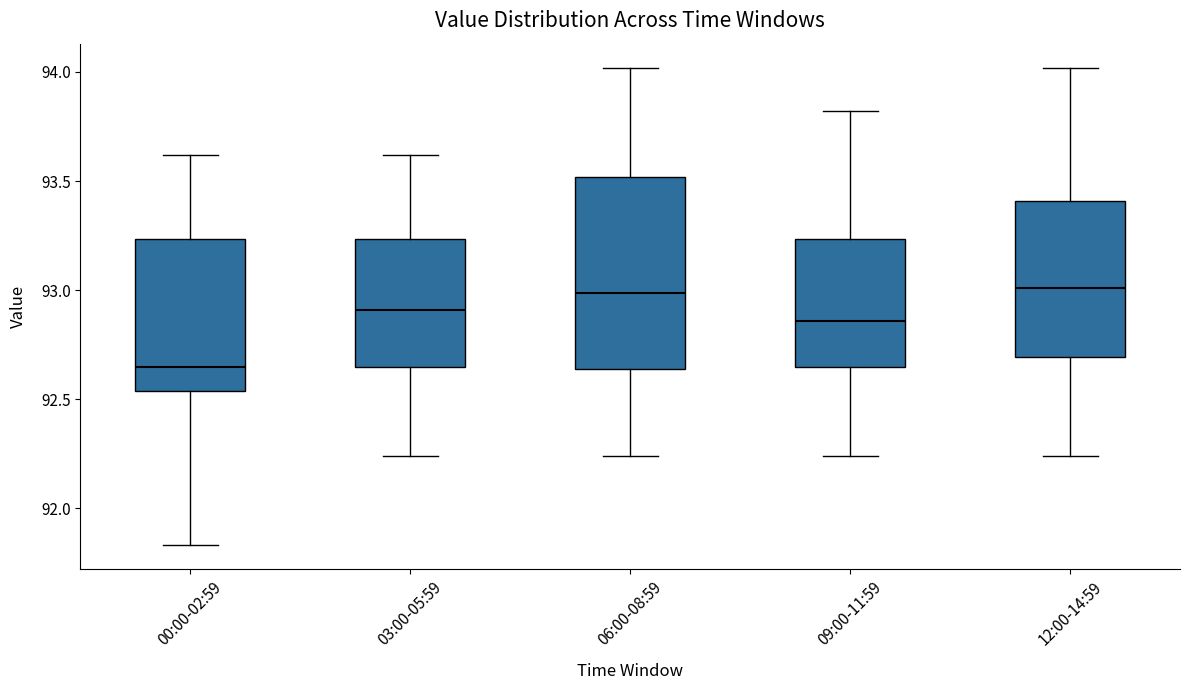

Reading left to right, transcribe this box plot: for each box, give where its median line is, the range the box spans, and where its two whiskers end, as read against the y-axis. The values are not printed on the chart, so give them approximately, as read against the axis.

00:00-02:59: median 92.65, box 92.55 to 93.25, whiskers 91.85 to 93.60
03:00-05:59: median 92.90, box 92.65 to 93.25, whiskers 92.25 to 93.60
06:00-08:59: median 93.00, box 92.65 to 93.50, whiskers 92.25 to 94.00
09:00-11:59: median 92.85, box 92.65 to 93.25, whiskers 92.25 to 93.80
12:00-14:59: median 93.00, box 92.70 to 93.40, whiskers 92.25 to 94.00